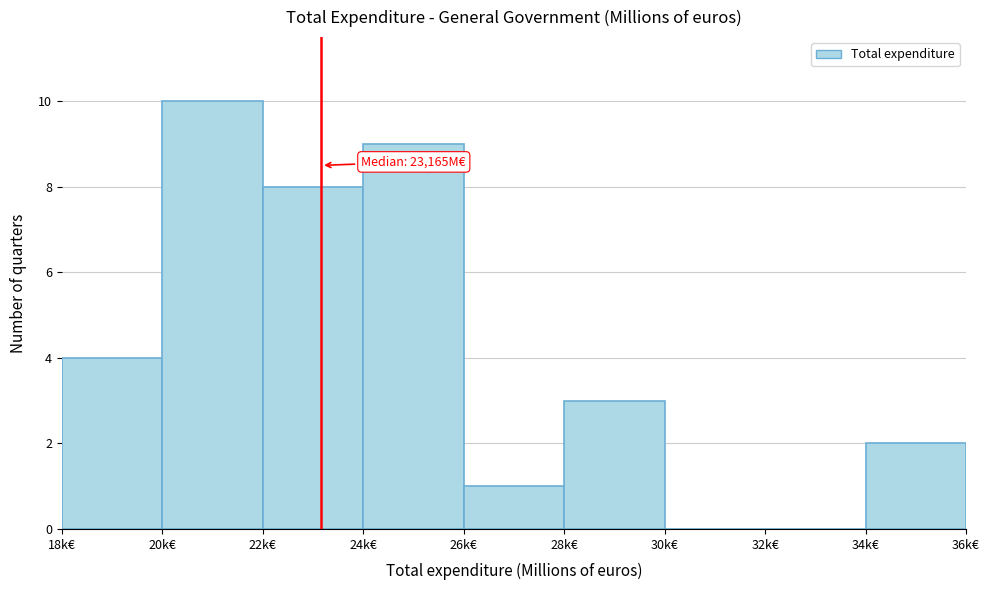

Reading left to right, list all the values displayed in this chart.

18k€=4	20k€=10	22k€=8	24k€=9	26k€=1	28k€=3	30k€=0	32k€=0	34k€=2